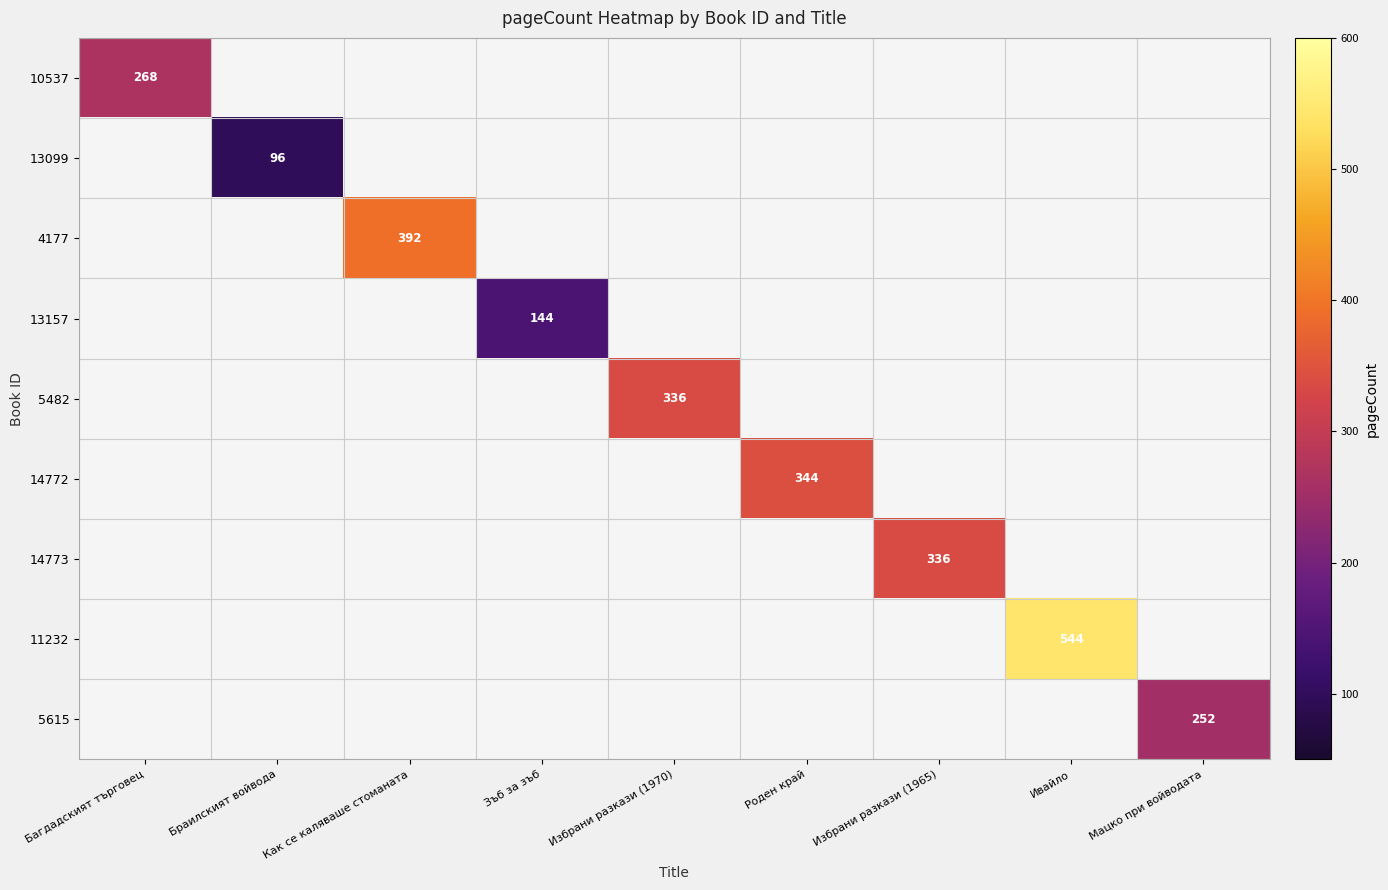

True or false: 5615 has a value of 345 at Мацко при войводата.

False